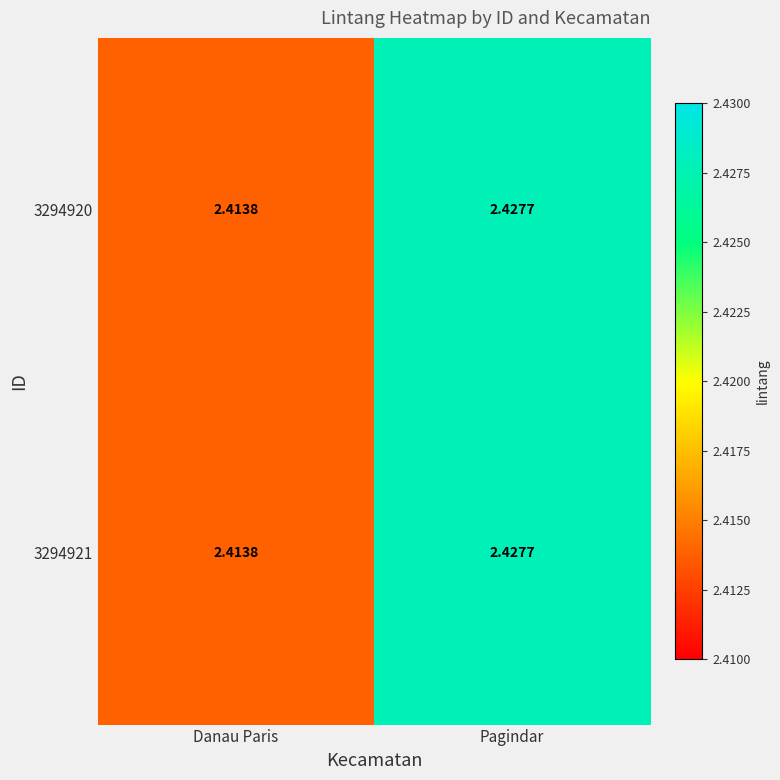

At which category does the chart reach its peak across all series?

Pagindar